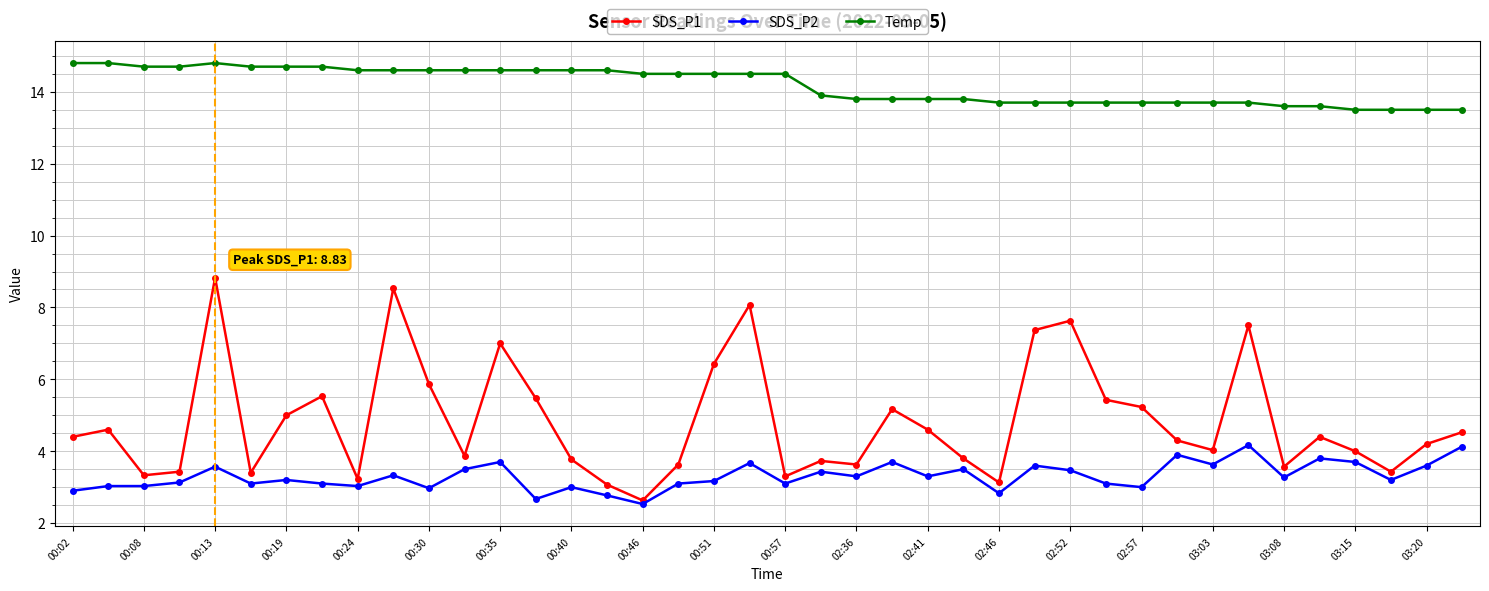

How many categories are shown in the chart?

40